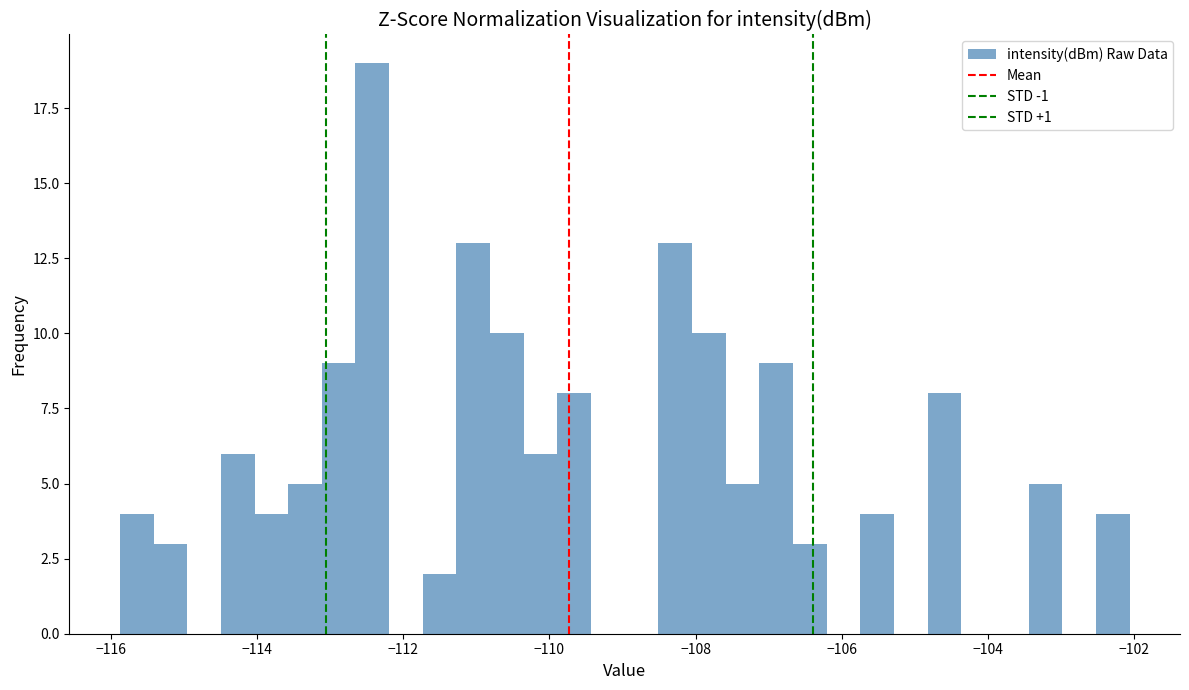

Read against the x-axis, roughly where is the centre of the tallest bar?

-112.4